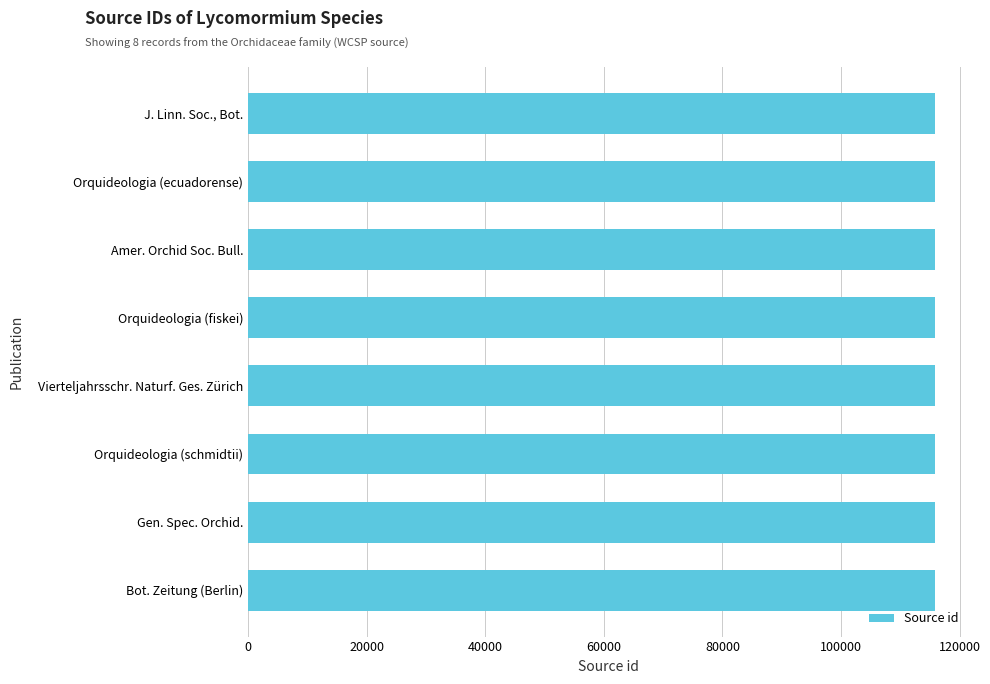

True or false: the data shows 115875 at Gen. Spec. Orchid..

True